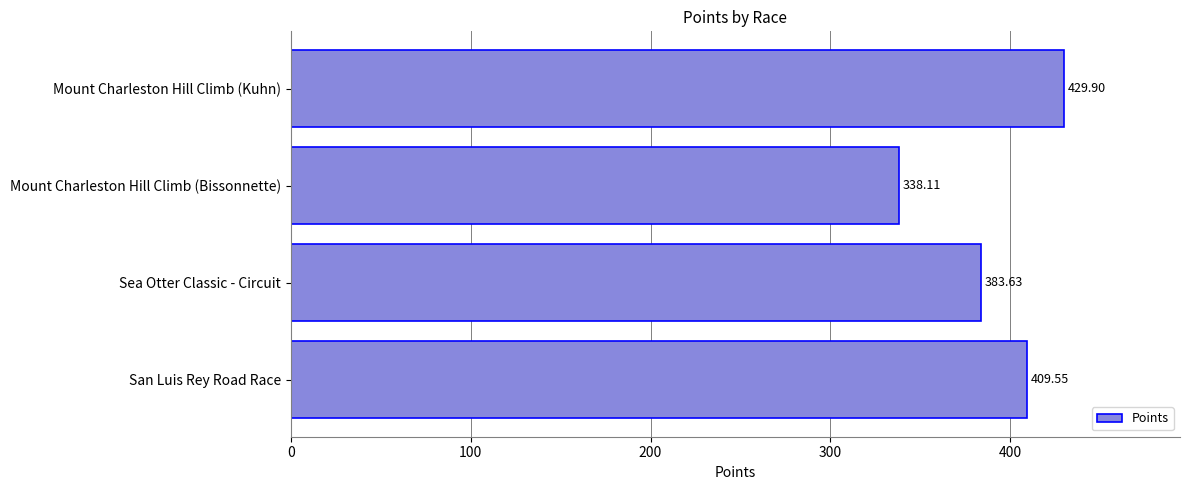

Between Mount Charleston Hill Climb (Bissonnette) and Mount Charleston Hill Climb (Kuhn), which is larger?

Mount Charleston Hill Climb (Kuhn)